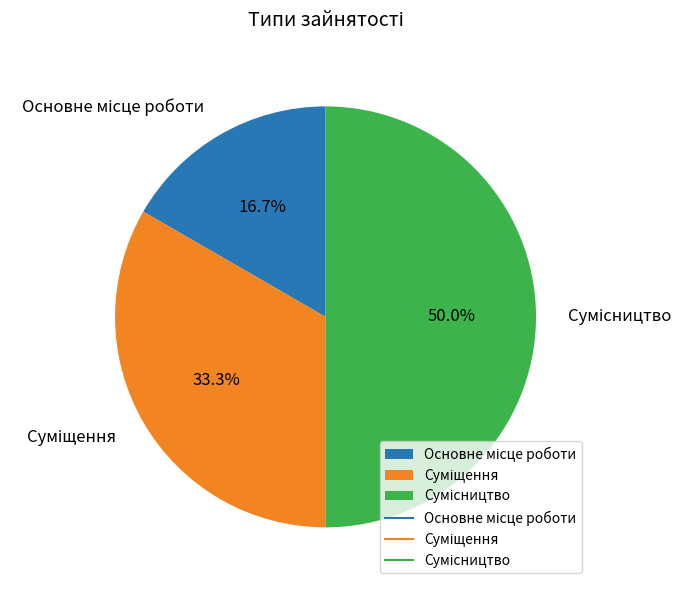

What is the largest slice in the pie chart?

Сумісництво